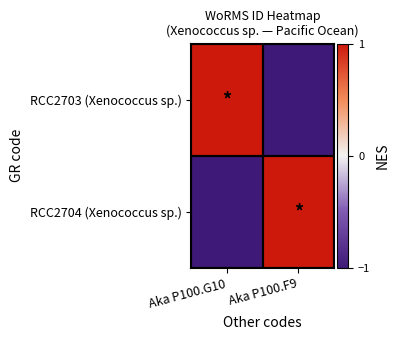

How many series are shown in this chart?

2